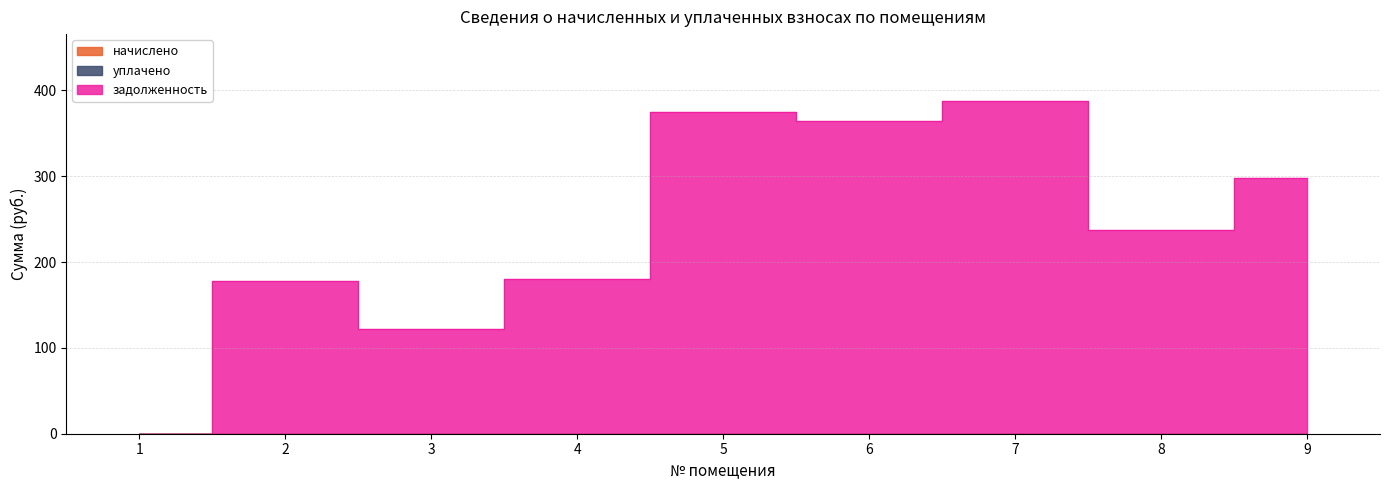

What is the average value of the задолженность series?

238.2